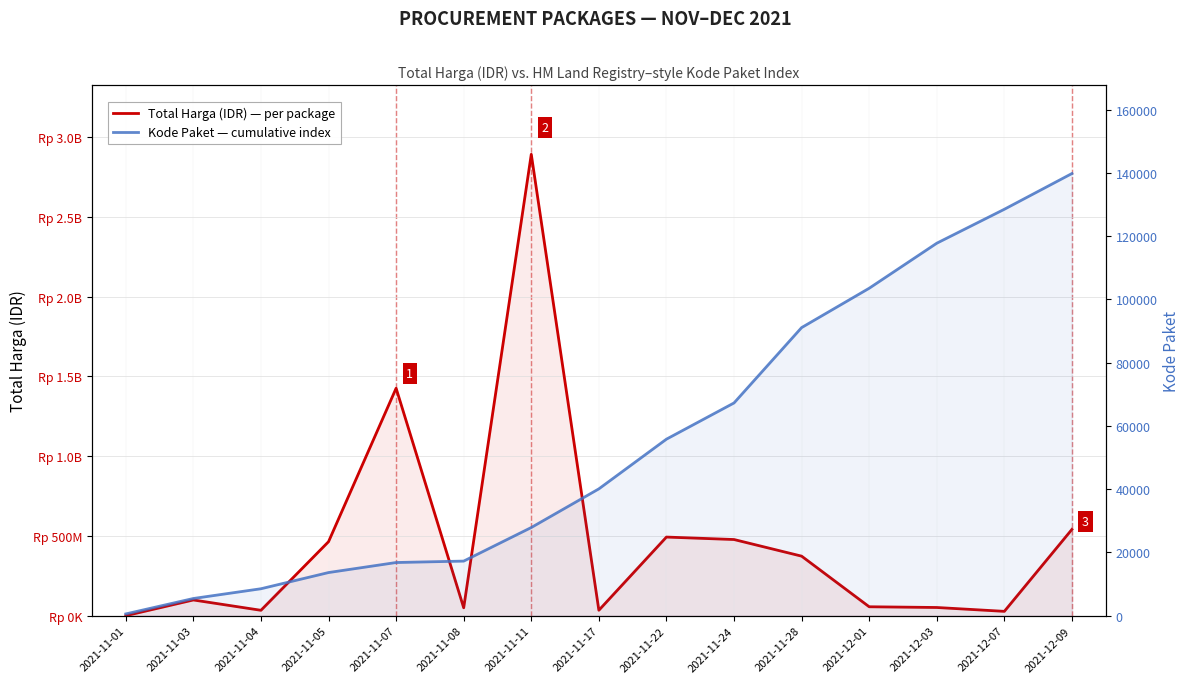

True or false: Kode Paket — cumulative index and Total Harga (IDR) — per package intersect in this chart.

False